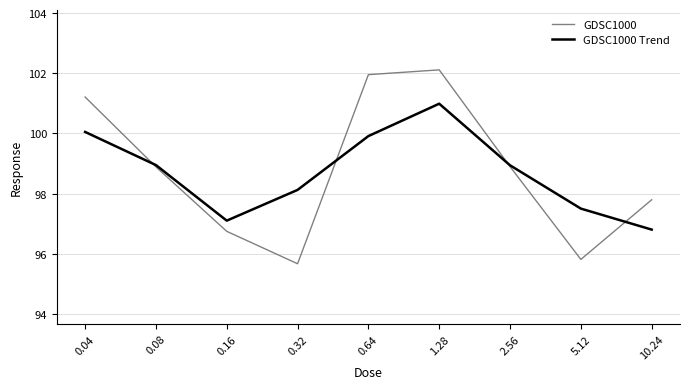

True or false: GDSC1000 Trend and GDSC1000 intersect in this chart.

True